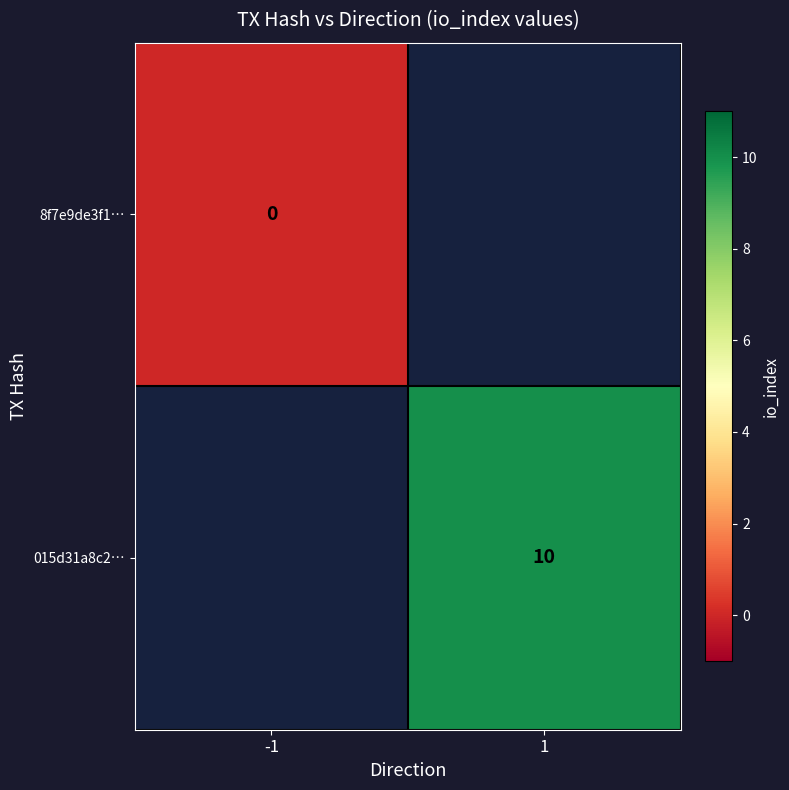

Is the value of 015d31a8c2… at 1 greater than the value of 8f7e9de3f1… at -1?

Yes